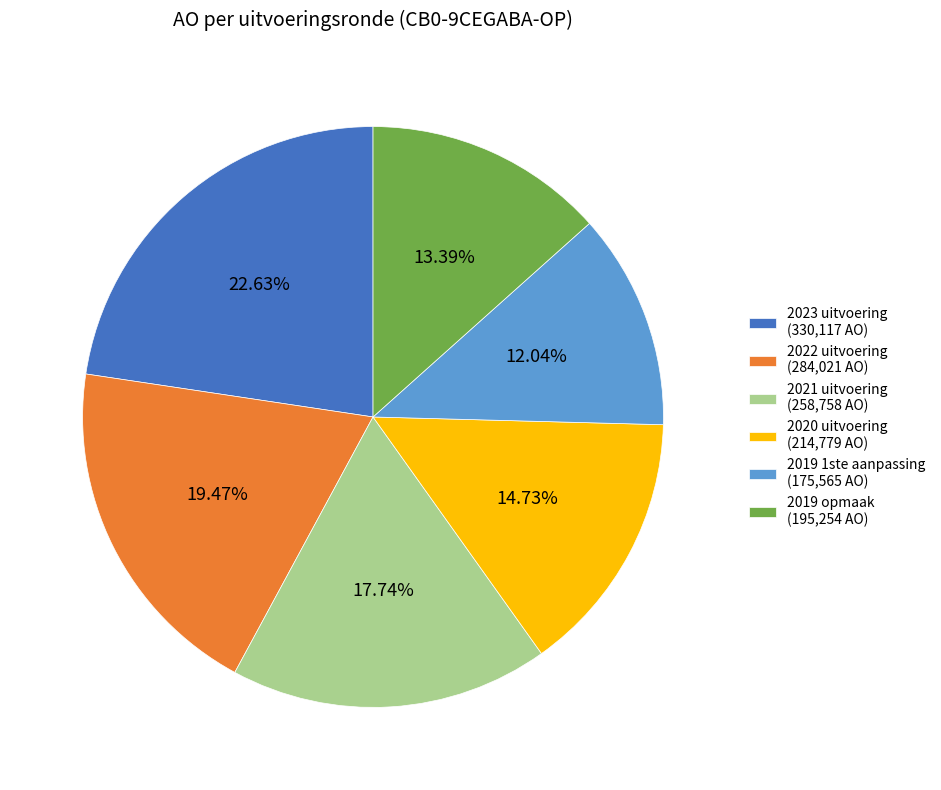

How much of the chart is everything except 2023 uitvoering?

77.4%